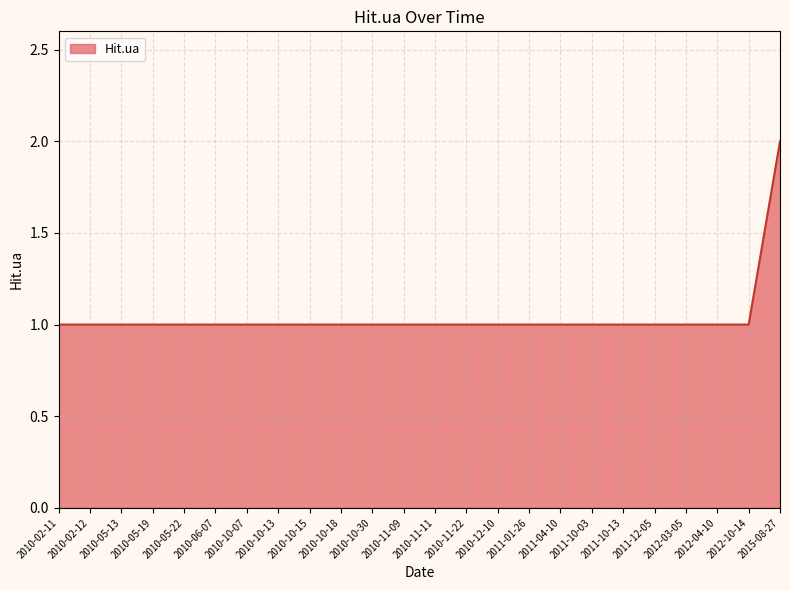

Reading left to right, extract all data points from this chart.

1	1	1	1	1	1	1	1	1	1	1	1	1	1	1	1	1	1	1	1	1	1	1	2